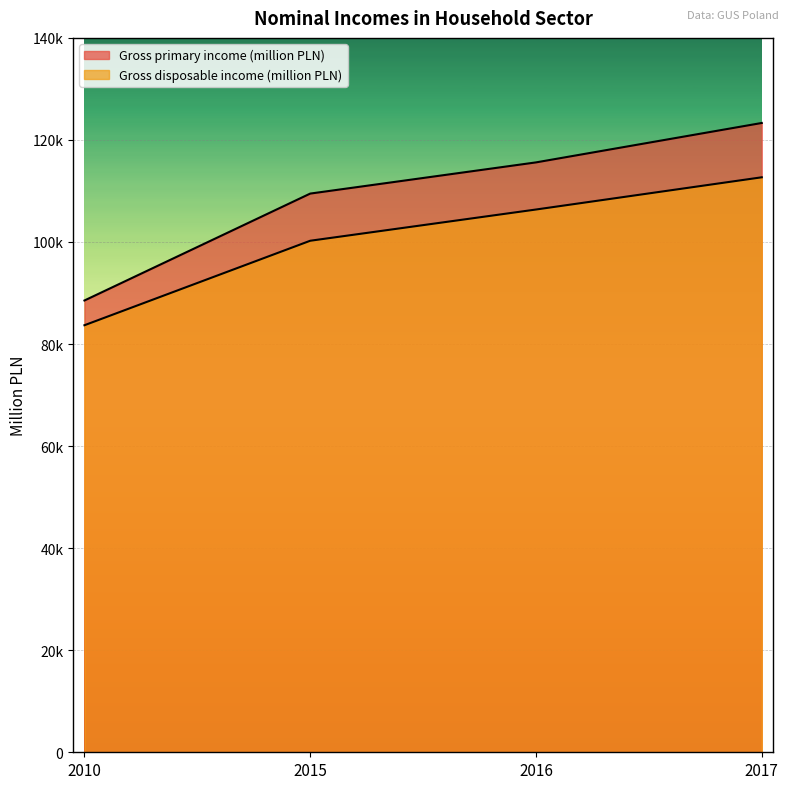

How many values in the Gross disposable income (million PLN) series are below 106367?

2